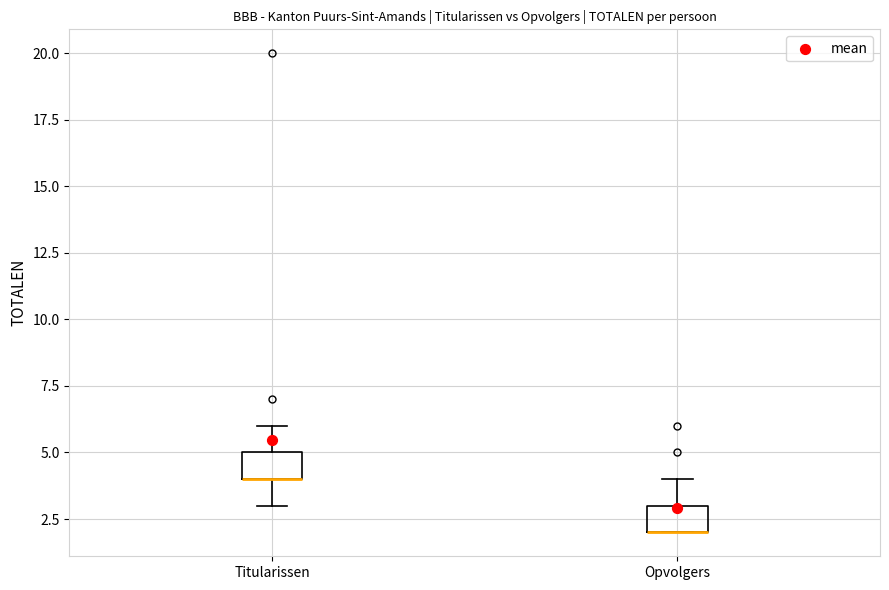

Reading left to right, read every box against the y-axis: the position of its median line, the range the box covers, and the ends of its whiskers. The values are not printed on the chart, so give them approximately, as read against the axis.

Titularissen: median 4 (drawn on the box's lower edge), box 4 to 5, whiskers 3 to 6
Opvolgers: median 2 (drawn on the box's lower edge), box 2 to 3, whiskers 2 to 4